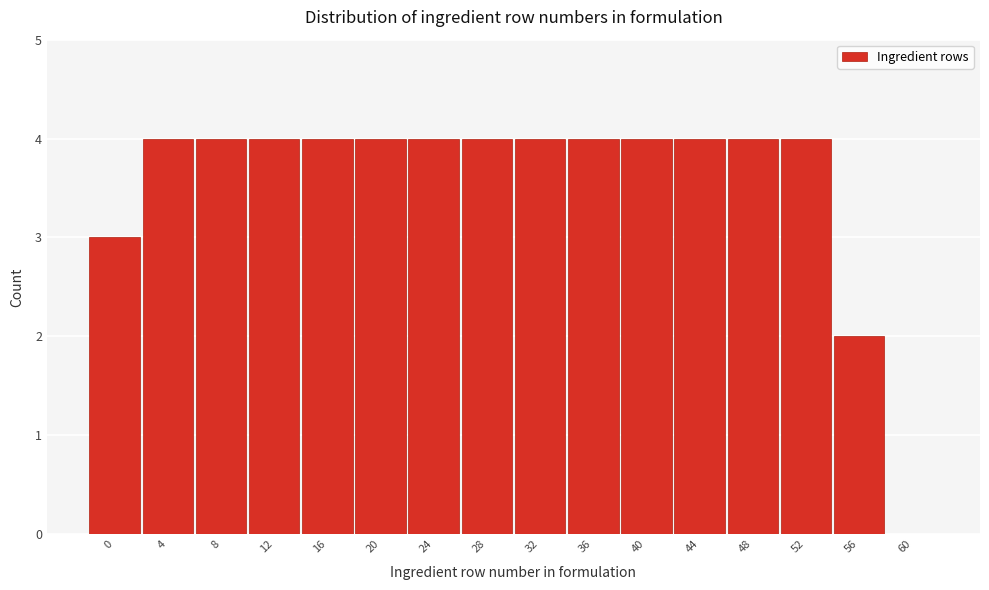

Reading right to left, what are all the values shown in this chart?

60=0	56=2	52=4	48=4	44=4	40=4	36=4	32=4	28=4	24=4	20=4	16=4	12=4	8=4	4=4	0=3